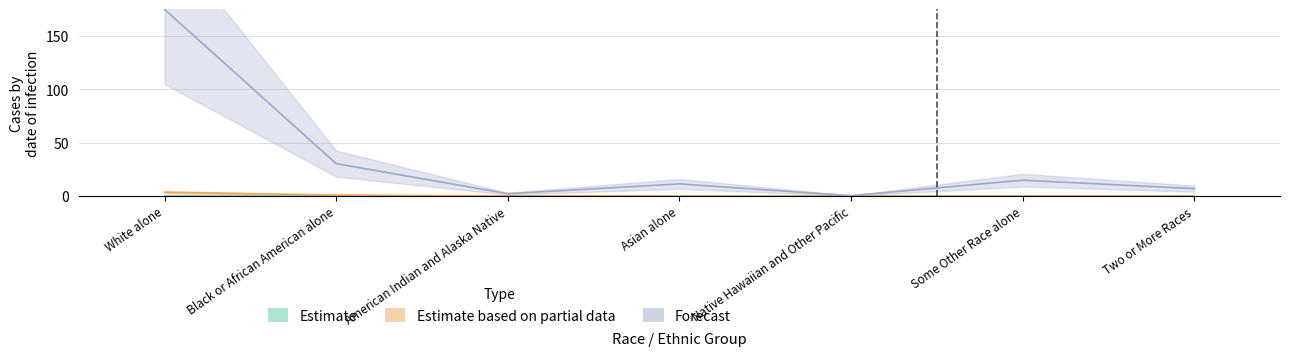

Rank the categories by This Area value from highest to lowest.

Two or More Races, Some Other Race alone, American Indian and Alaska Native, Black or African American alone, Asian alone, White alone, Native Hawaiian and Other Pacific